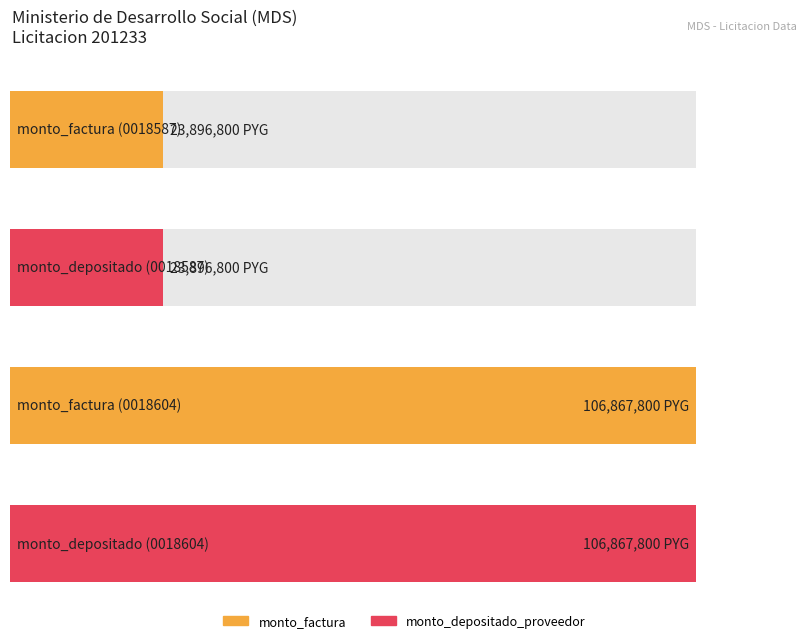

How many data points in monto_factura are above 71245200?

1